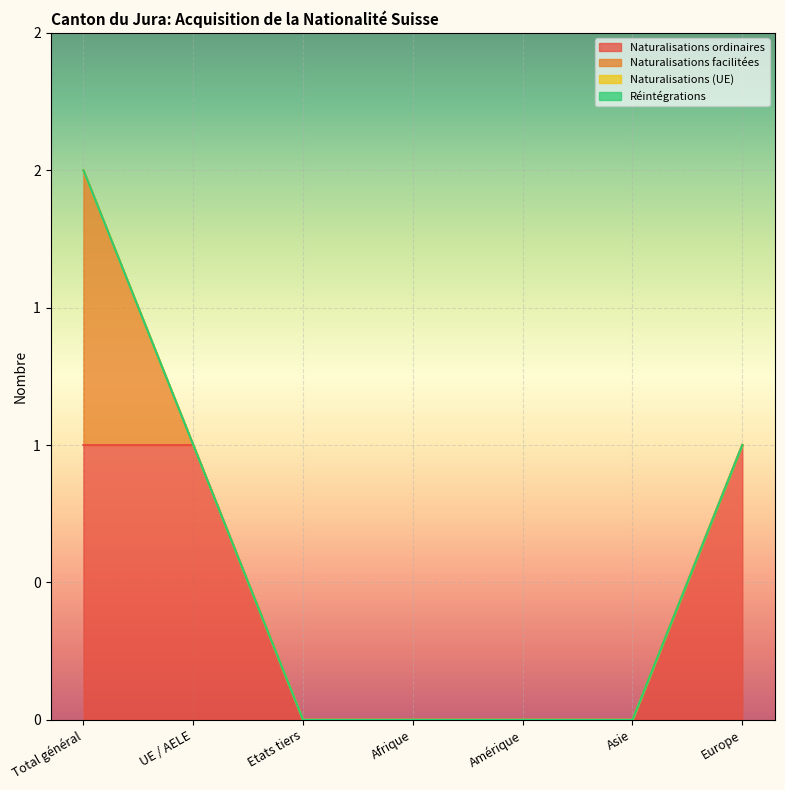

Reading left to right, list all the values displayed in this chart.

Naturalisations ordinaires: Total général=1	UE / AELE=1	Etats tiers=0	Afrique=0	Amérique=0	Asie=0	Europe=1
Naturalisations facilitées: Total général=1	UE / AELE=0	Etats tiers=0	Afrique=0	Amérique=0	Asie=0	Europe=0
Naturalisations (UE): Total général=0	UE / AELE=0	Etats tiers=0	Afrique=0	Amérique=0	Asie=0	Europe=0
Réintégrations: Total général=0	UE / AELE=0	Etats tiers=0	Afrique=0	Amérique=0	Asie=0	Europe=0